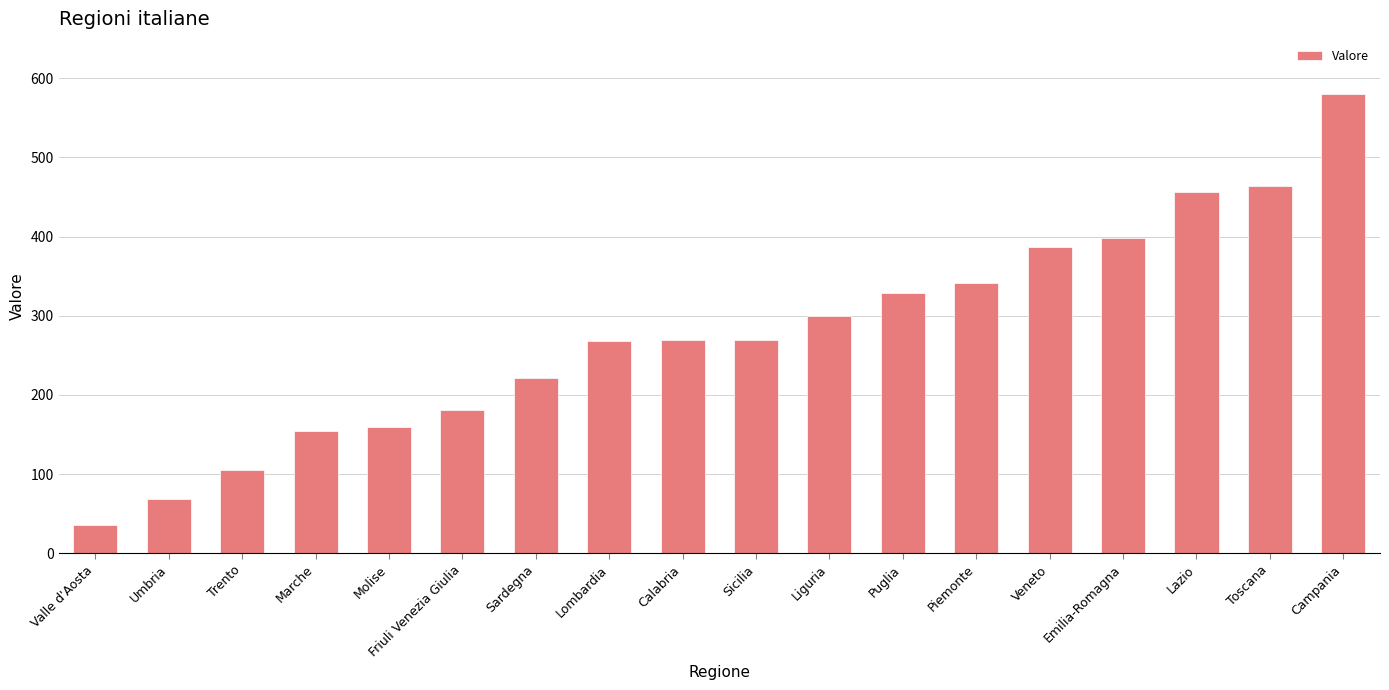

Where is the data nearest to the value 308?

Liguria